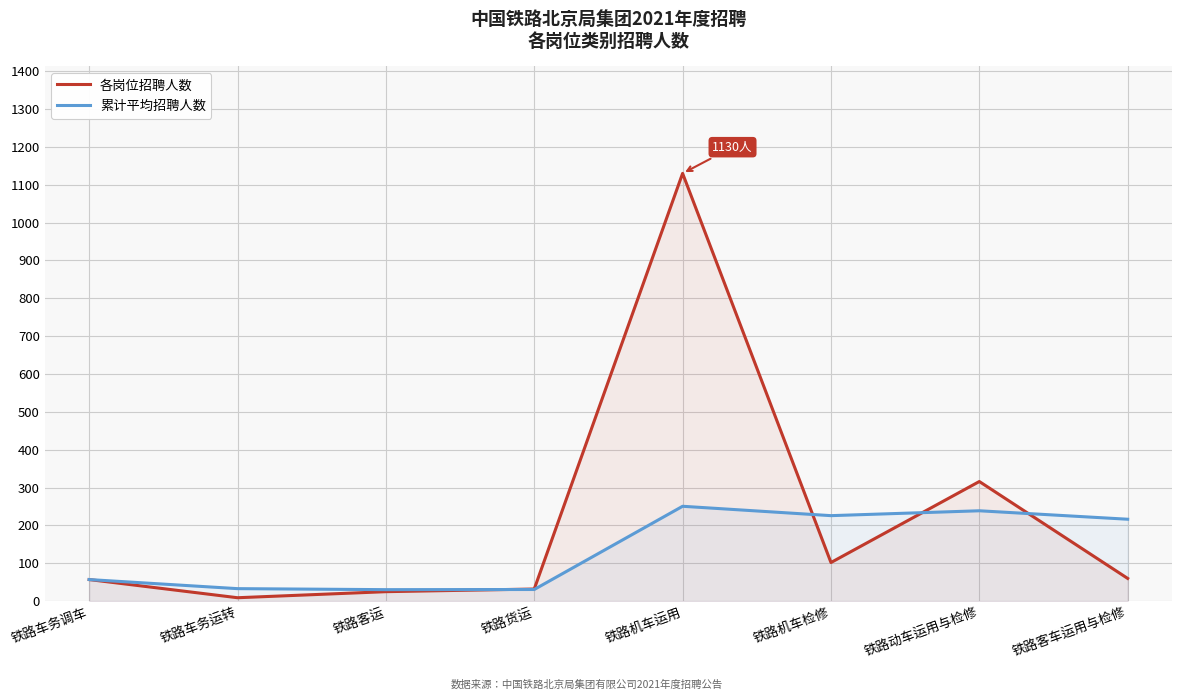

True or false: 累计平均招聘人数 has a value of 310.4 at 铁路客车运用与检修.

False